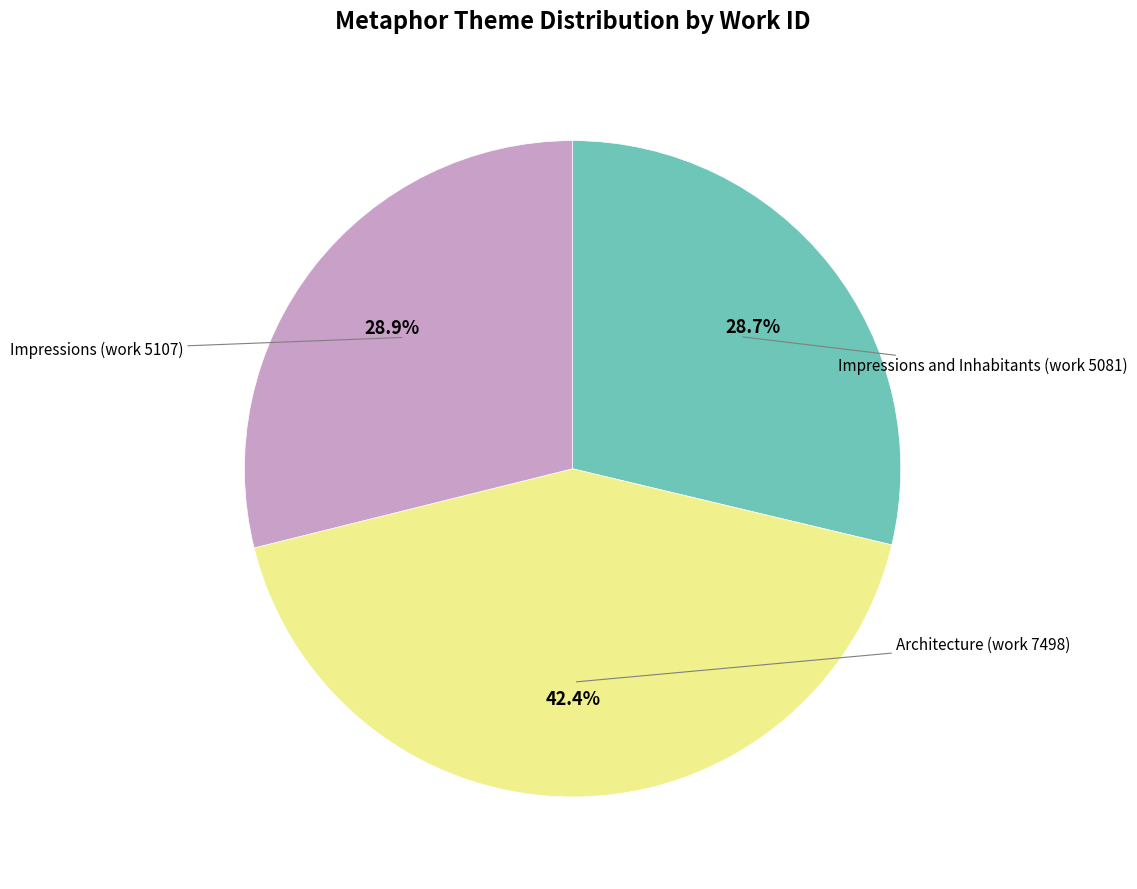

Is there a majority slice in this chart?

No